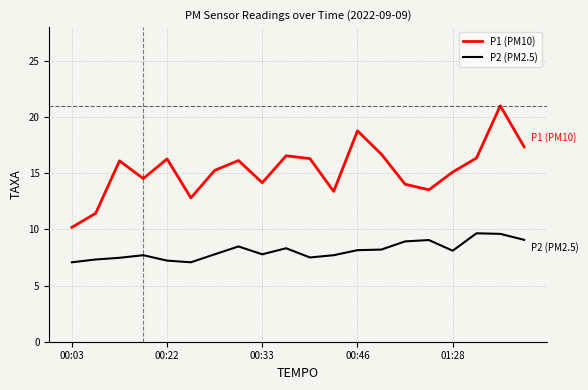

Rank the series by their average value, from lowest to highest.

P2 (PM2.5), P1 (PM10)